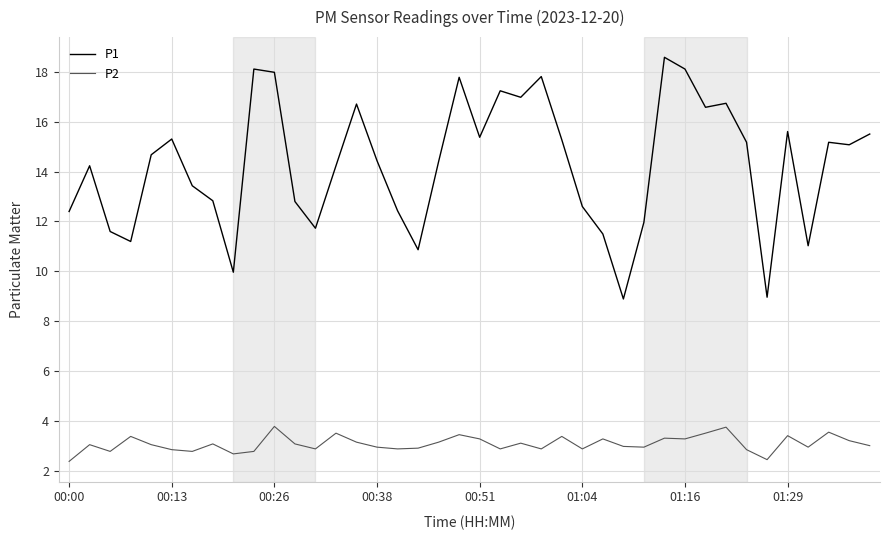

Which series has the widest spread of values?

P1